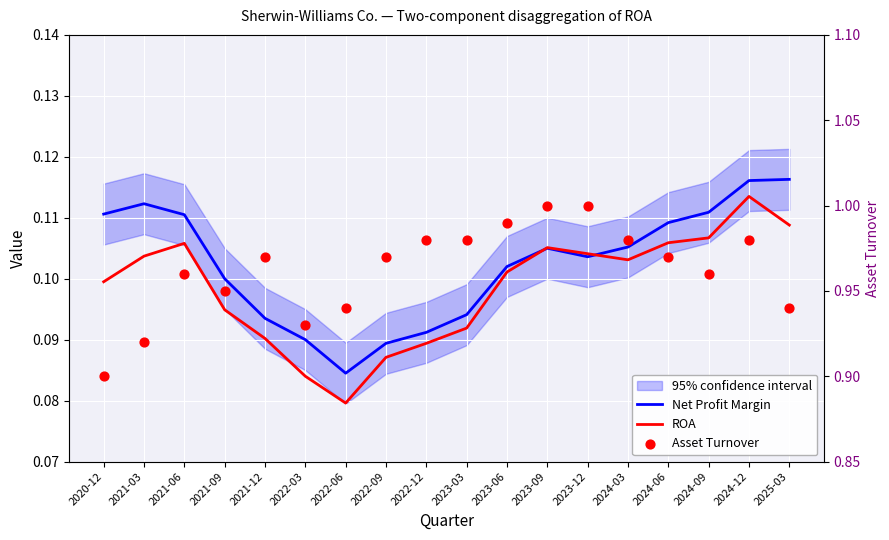

What is the total value across all series at 2022-12?

1.2